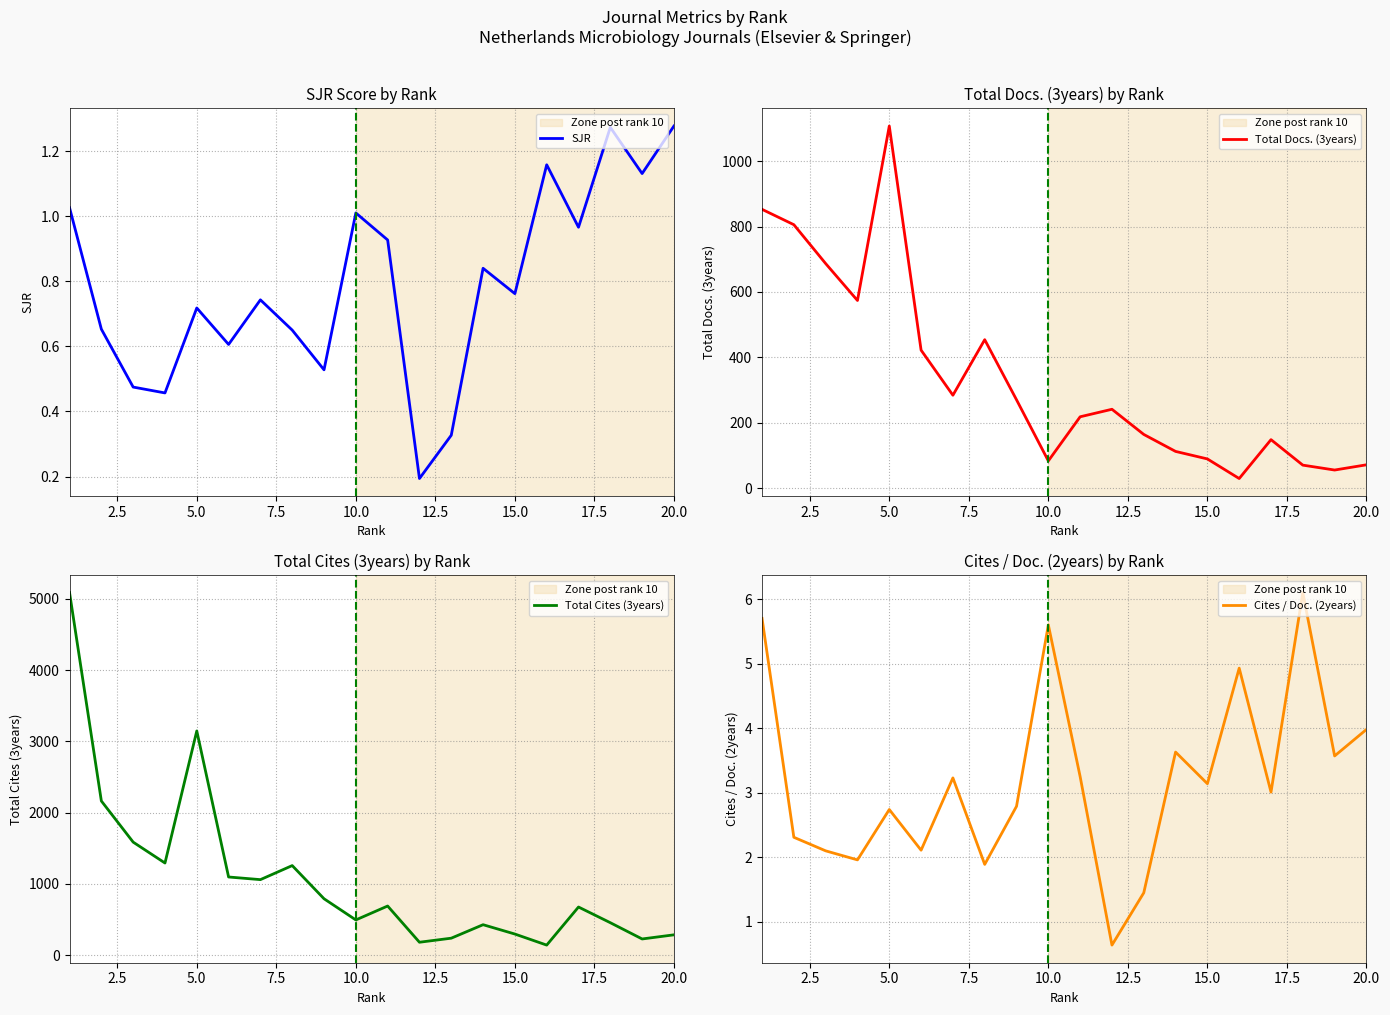

The value of SJR at 20.0 is 2.3. True or false?

False